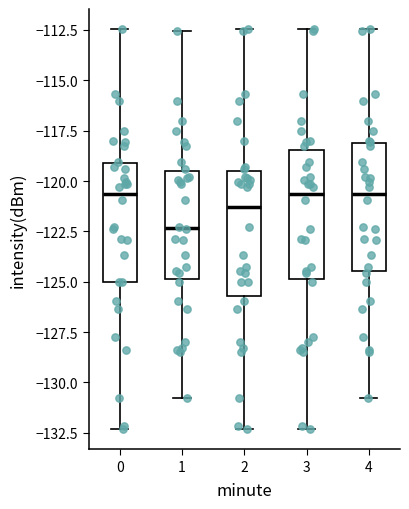

Reading left to right, transcribe this box plot: for each box, give where its median line is, the range the box spans, and where its two whiskers end, as read against the y-axis. The values are not printed on the chart, so give them approximately, as read against the axis.

0: median -120.5, box -125.0 to -119.0, whiskers -132.5 to -112.5
1: median -122.5, box -125.0 to -119.5, whiskers -131.0 to -112.5
2: median -121.5, box -125.5 to -119.5, whiskers -132.5 to -112.5
3: median -120.5, box -125.0 to -118.5, whiskers -132.5 to -112.5
4: median -120.5, box -124.5 to -118.0, whiskers -131.0 to -112.5